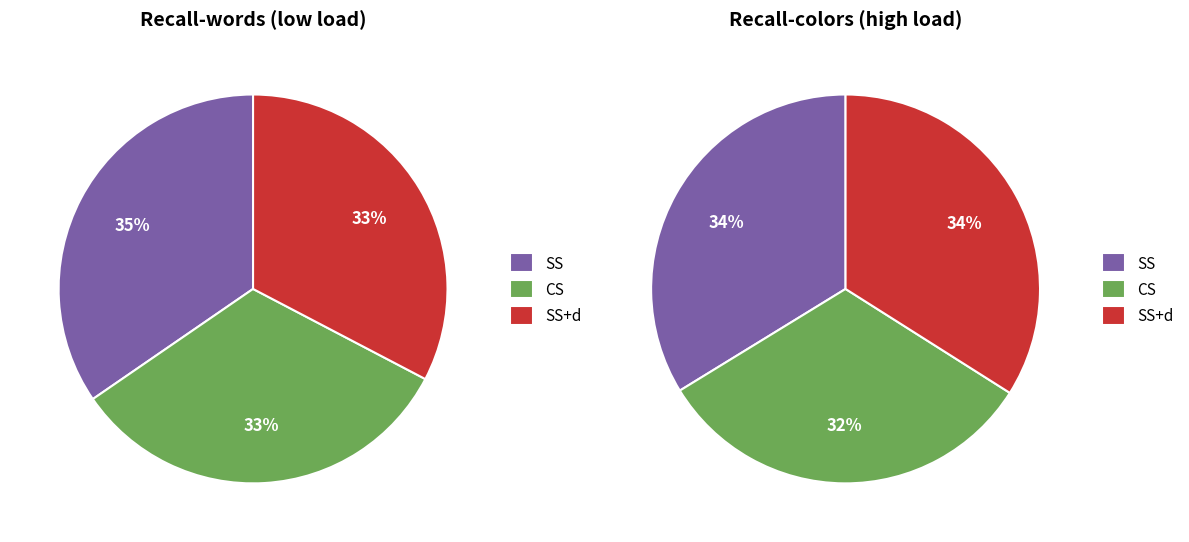

Count the number of slices in the pie.

3